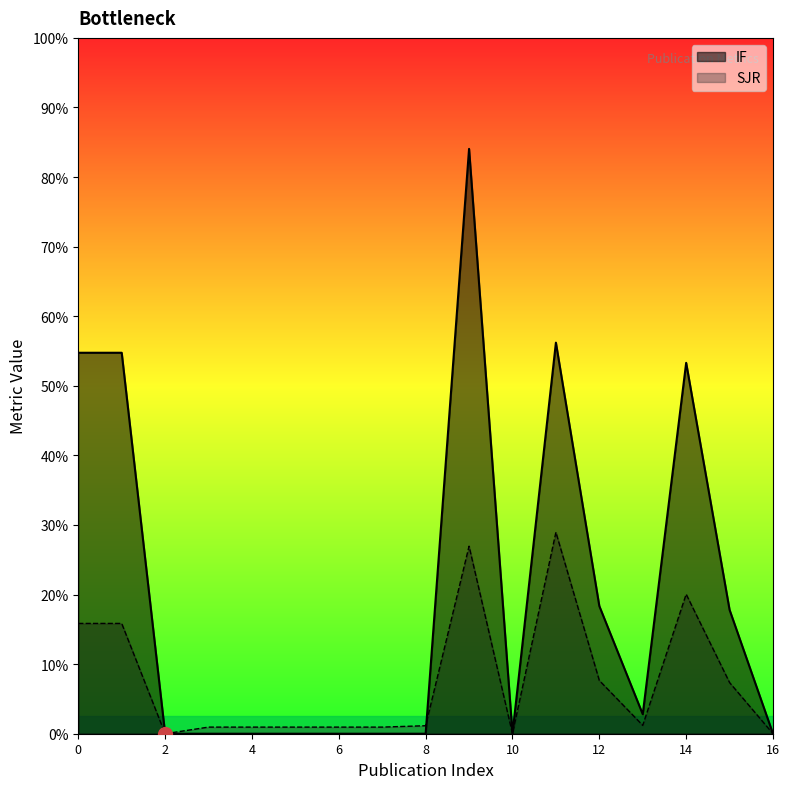

The value of IF at 12 is 2.0. True or false?

False